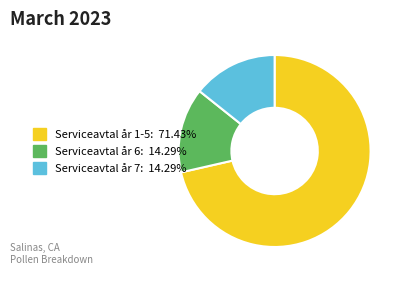

Which slice is the largest?

Serviceavtal år 1-5